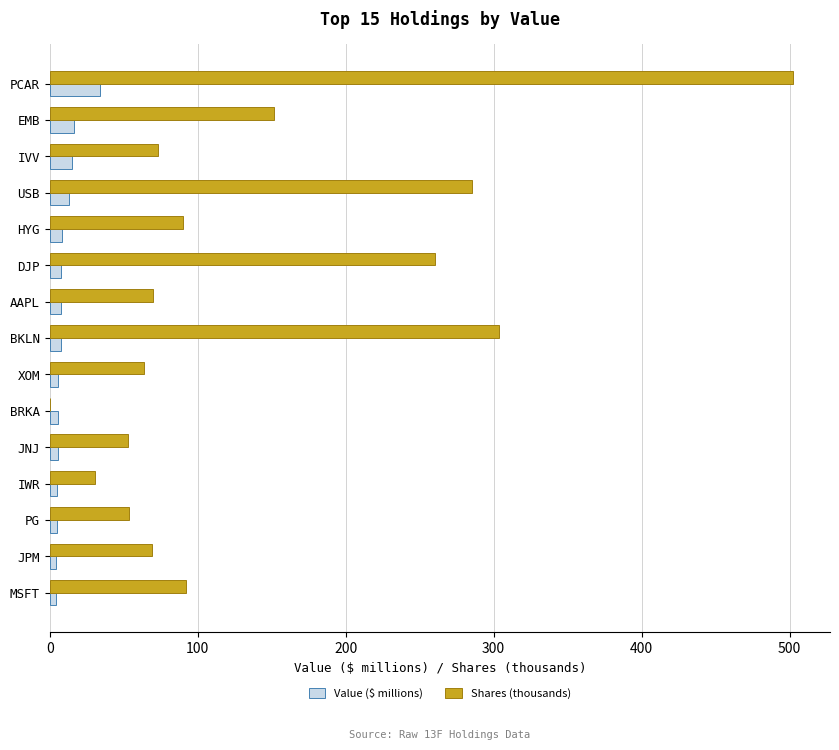

What is the sum of all Shares (thousands) values?

2098.4